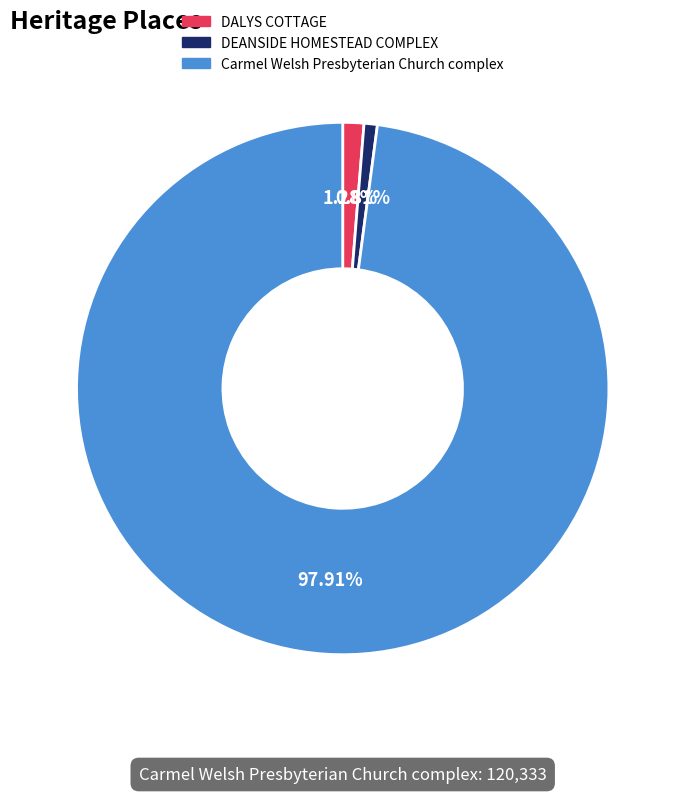

To the nearest percent, what is the difference between the largest and smallest slice percentages?

97%